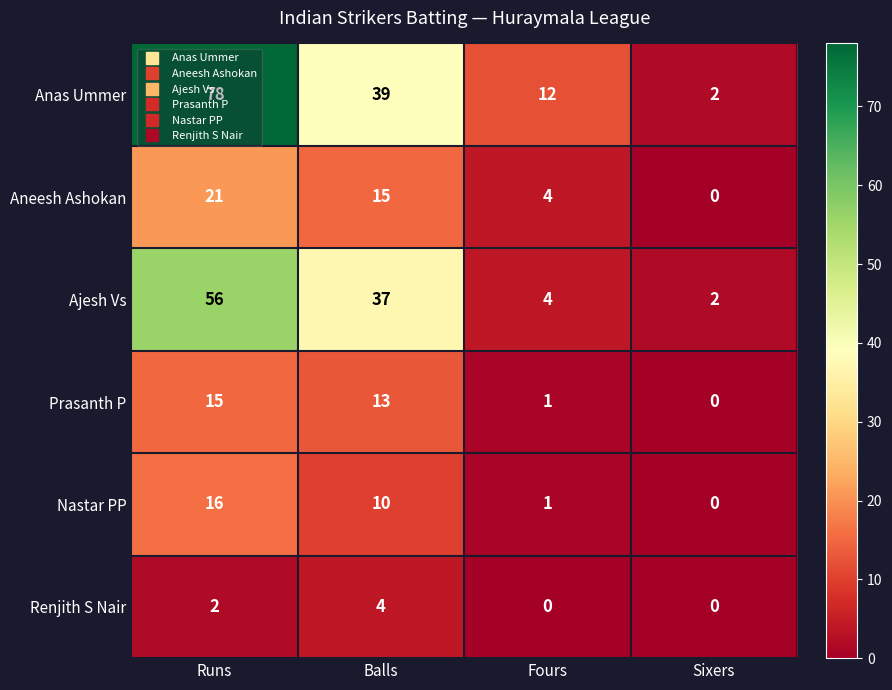

Which label corresponds to the largest value in the chart?

Runs